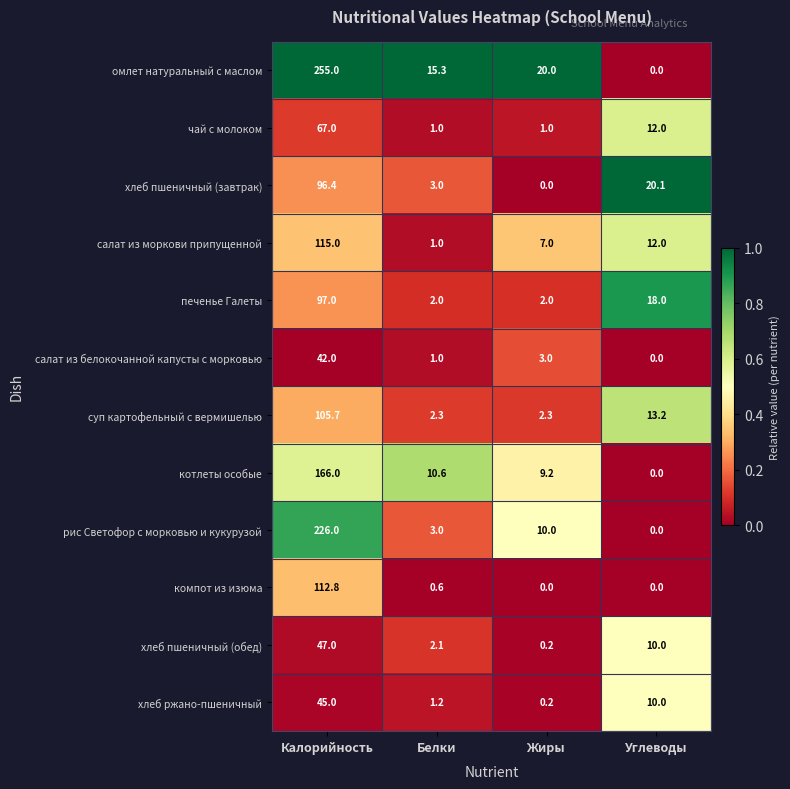

List the labels in order of салат из моркови припущенной value, largest first.

Калорийность, Углеводы, Жиры, Белки